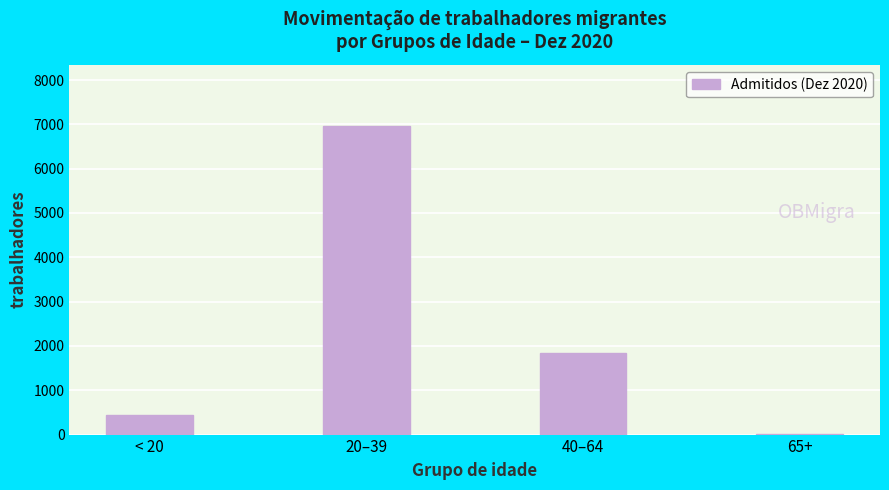

Reading left to right, what are all the values shown in this chart?

< 20=432	20–39=6952	40–64=1848	65+=23